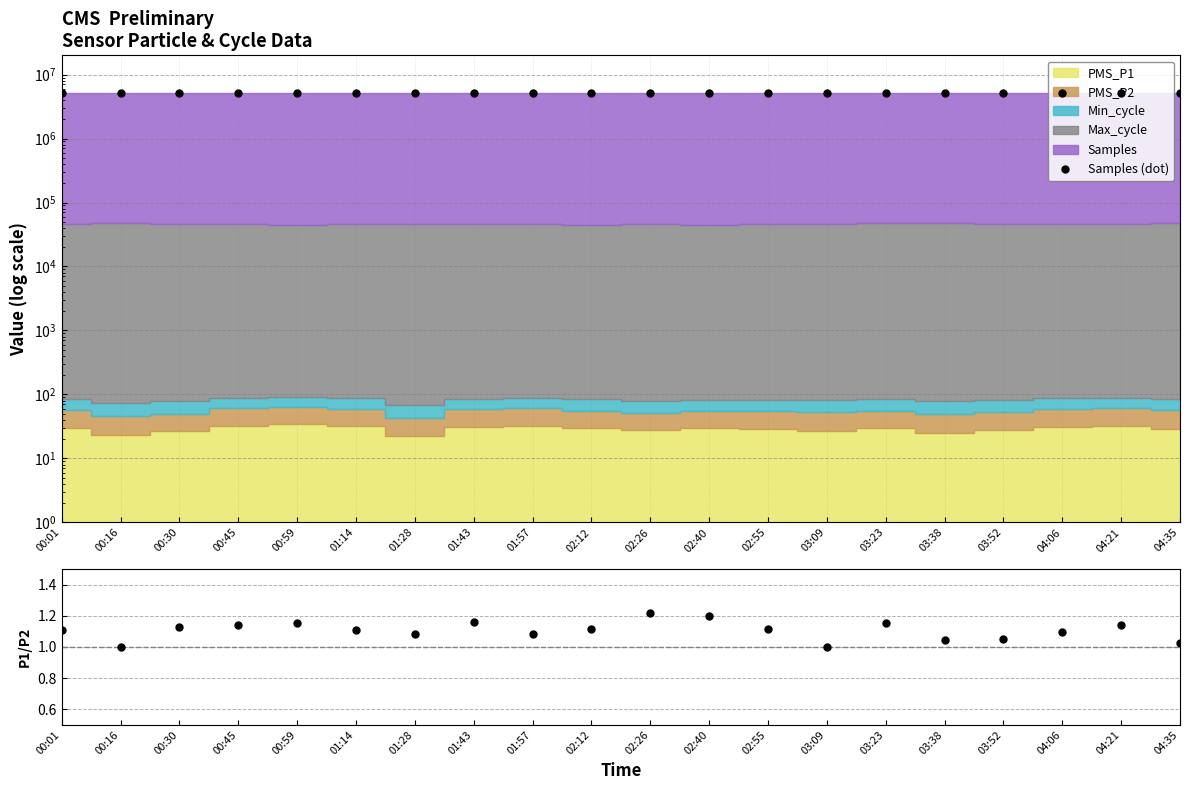

How many interior local peaks does the Samples (dot) series have?

5